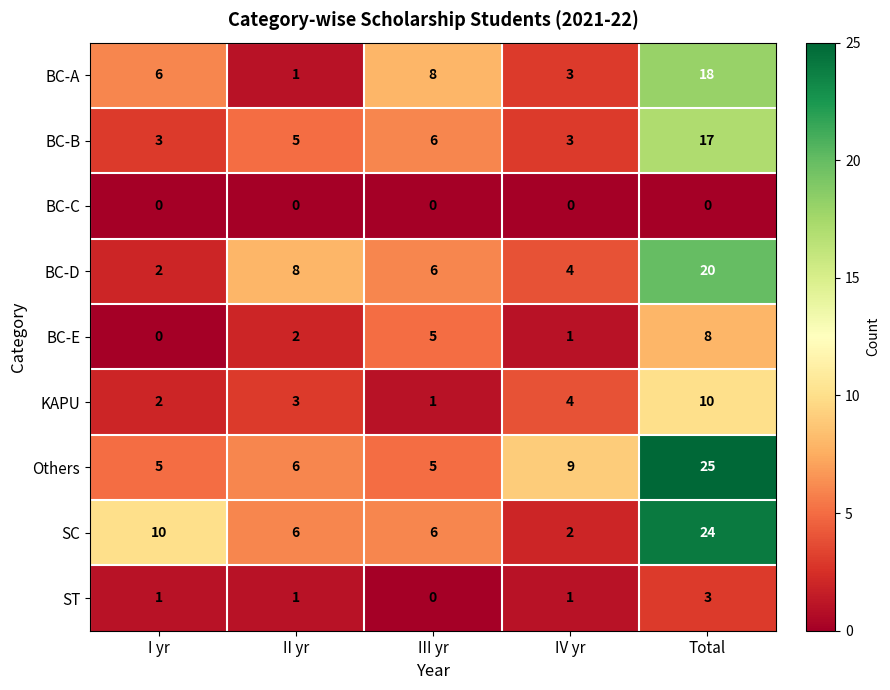

How many data points does each series have?

5